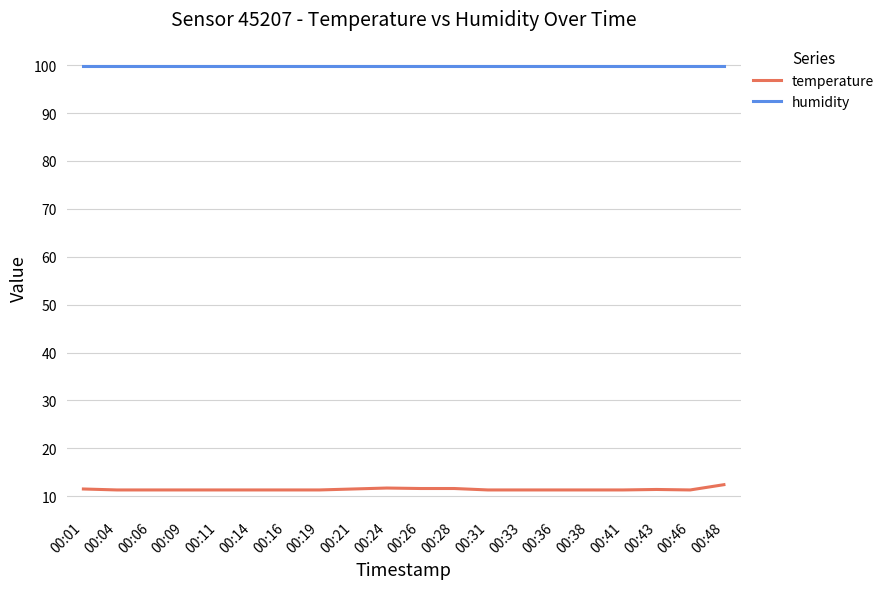

What is the minimum value for humidity?

99.9